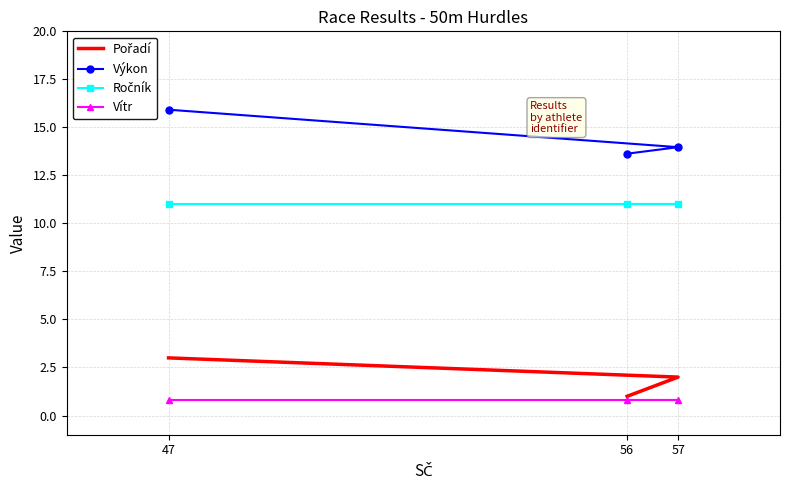

Does the chart have visible grid lines?

Yes